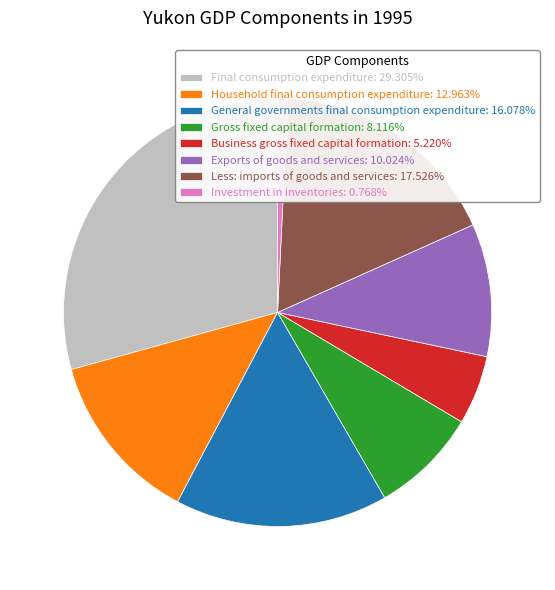

How many segments does this pie chart have?

8